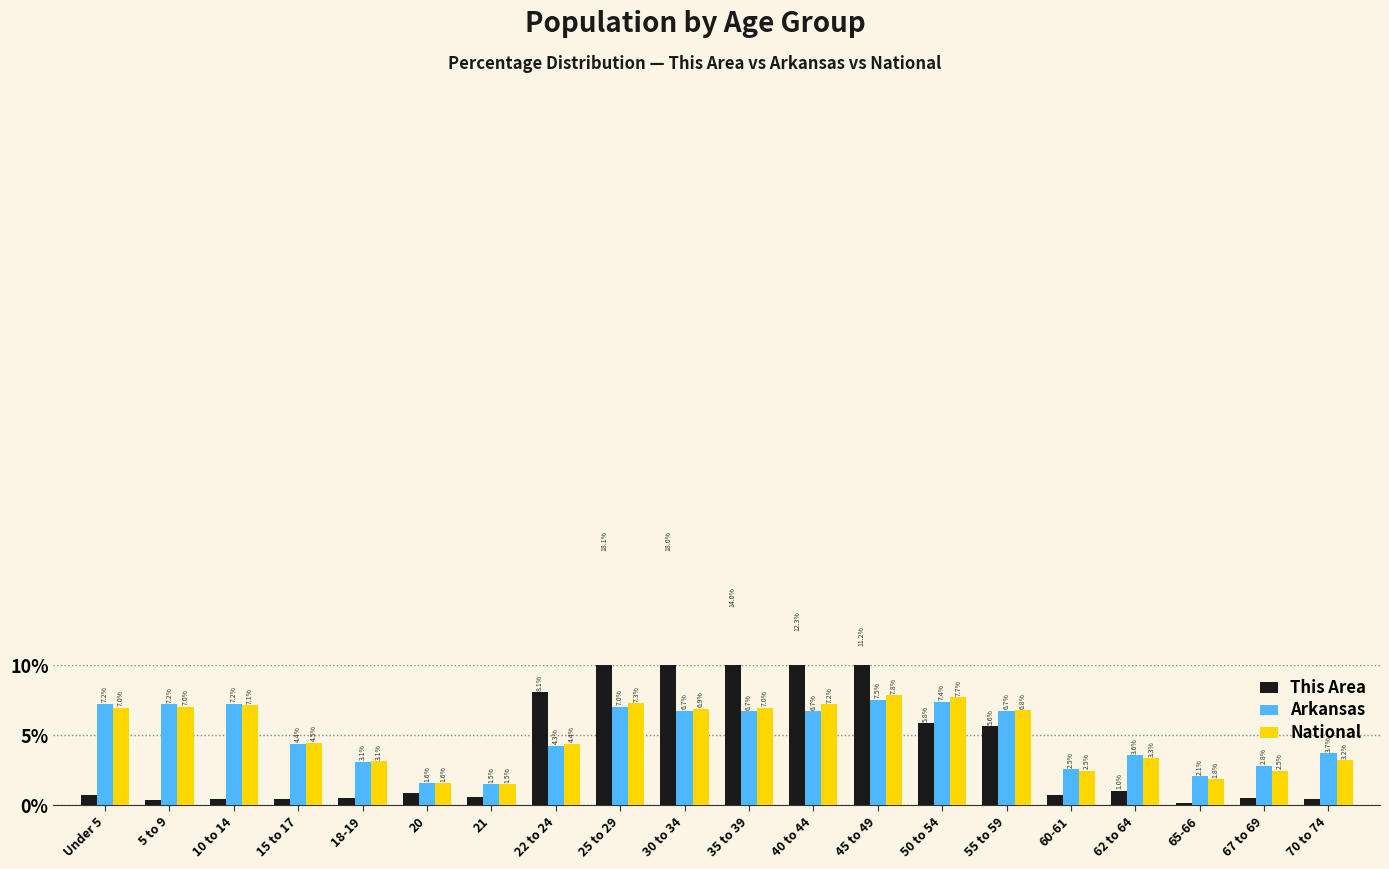

How many groups of bars are there?

20